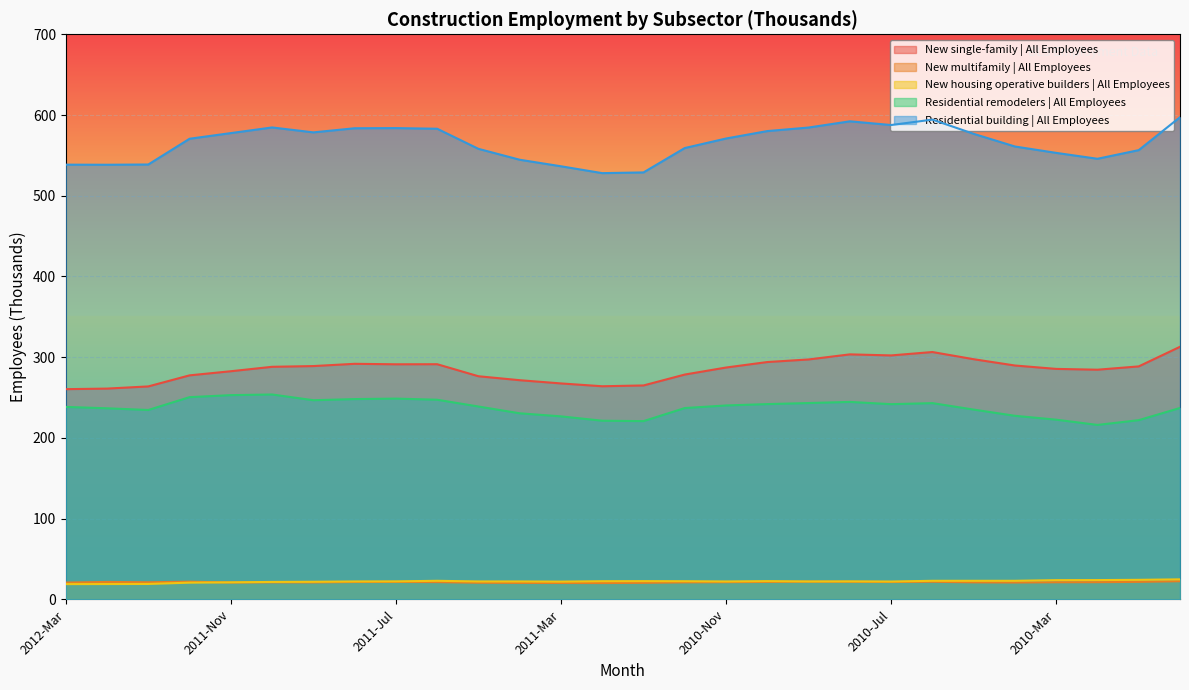

At 2011-Jul, list the series in order from largest to smallest.

Residential building | All Employees, New single-family | All Employees, Residential remodelers | All Employees, New housing operative builders | All Employees, New multifamily | All Employees